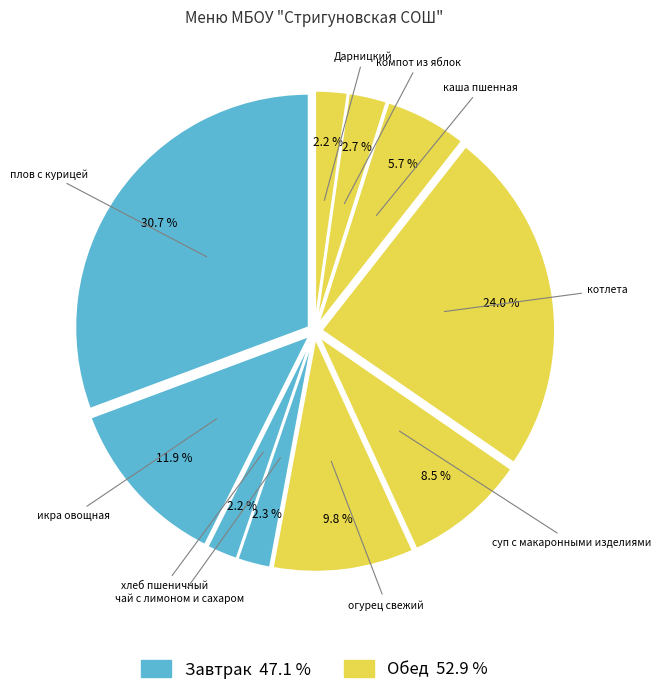

Which category has the biggest portion of the pie?

плов с курицей